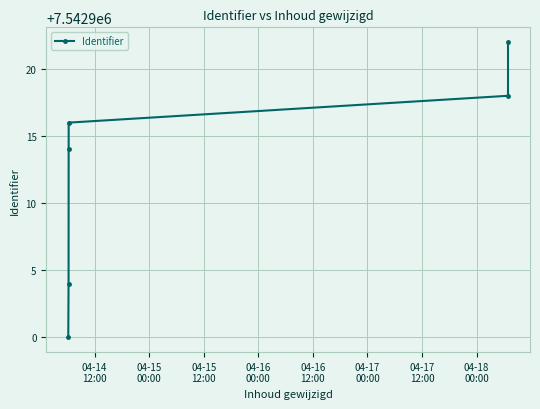

Does the chart display data point markers on the line(s)?

Yes